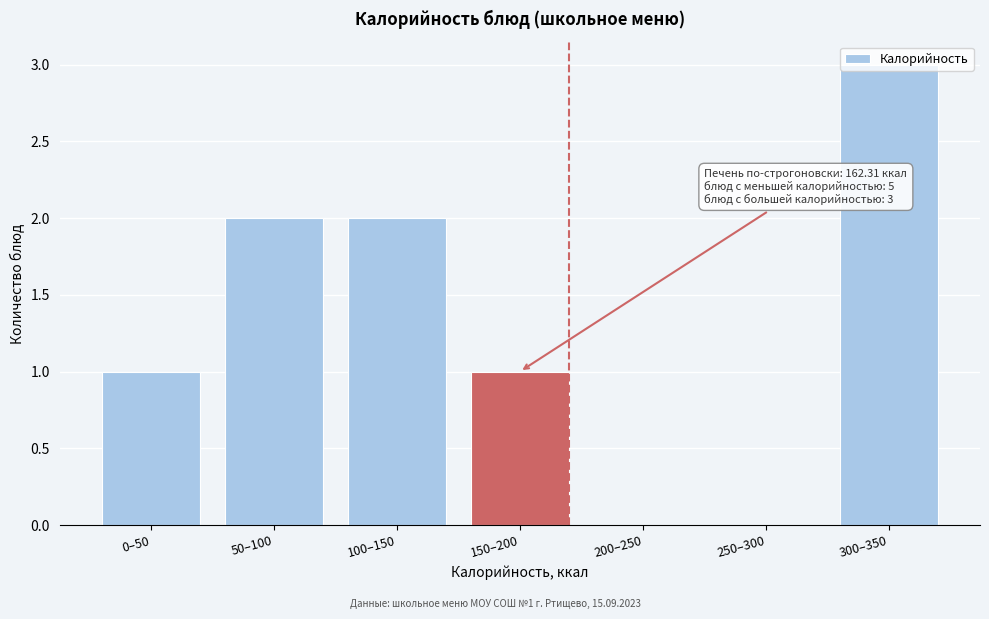

Which label corresponds to the largest value in the chart?

300–350